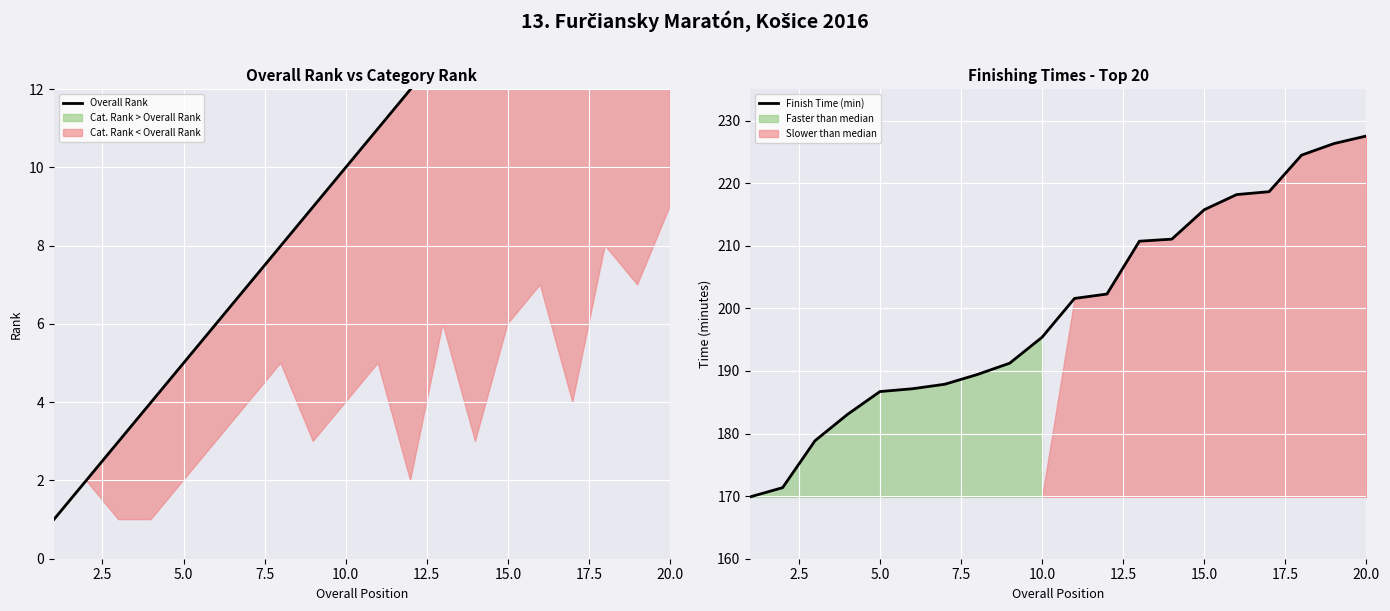

What is the difference between the second highest and minimum values in the Overall Rank series?

18.0